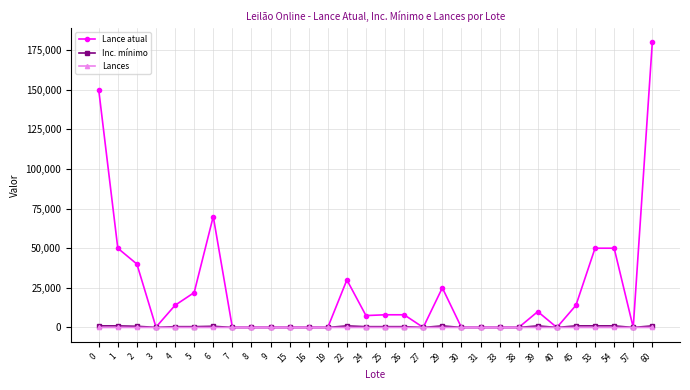

What are all the series names shown in the legend?

Lance atual, Inc. mínimo, Lances